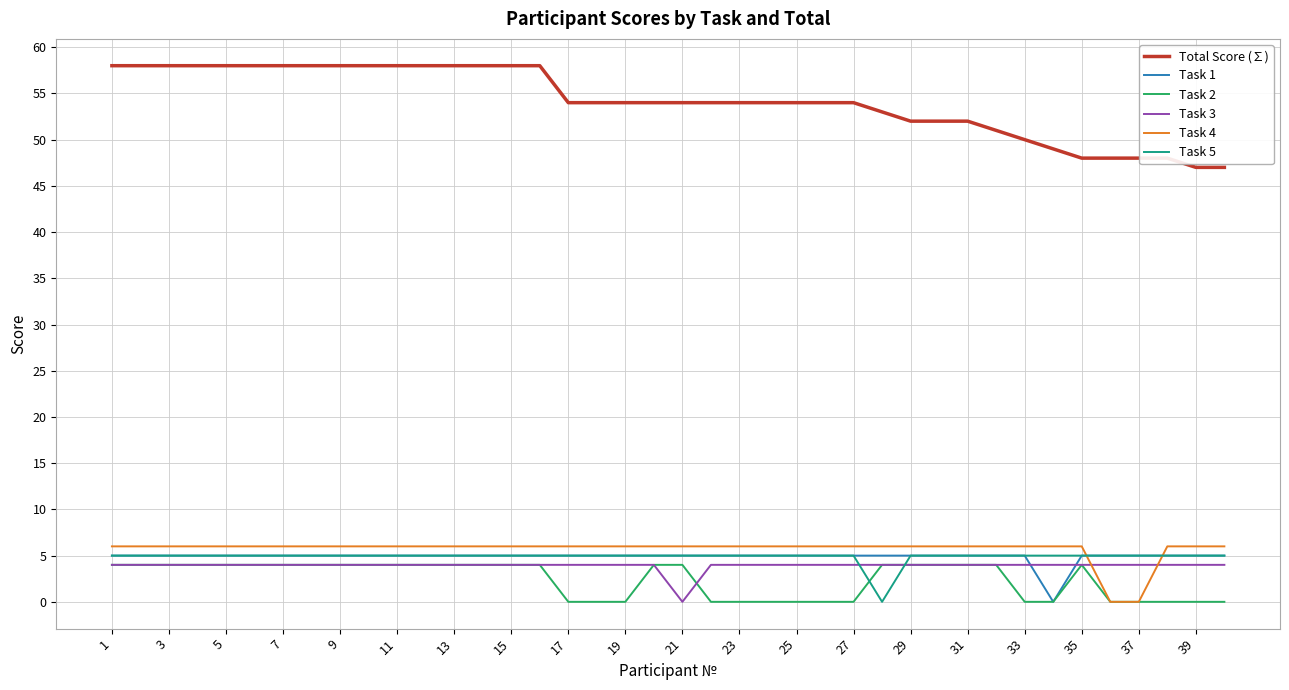

True or false: Total Score (∑) and Task 5 cross at least once.

False